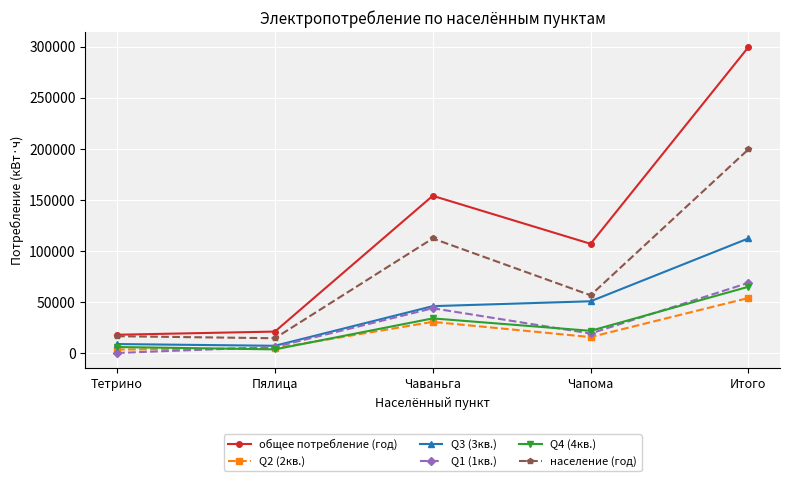

Which label corresponds to the smallest value in the chart?

Тетрино